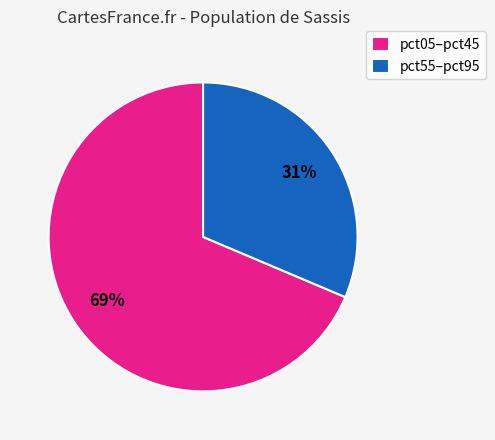

Does pct05–pct45 account for over 50% of the chart?

Yes